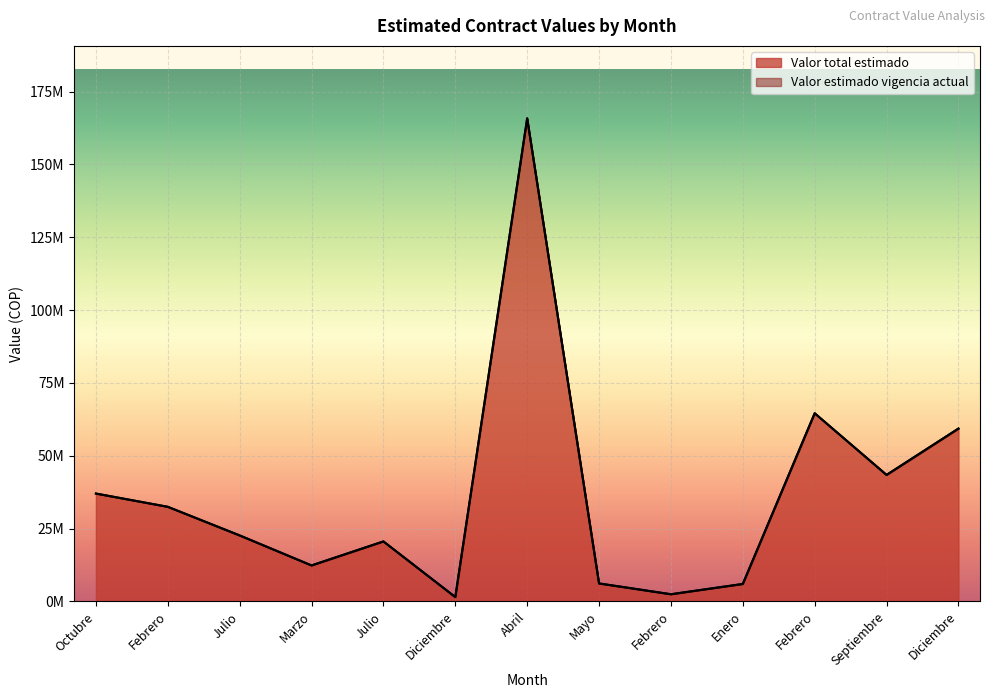

The Valor estimado vigencia actual series shows 561342 at Diciembre. True or false?

False